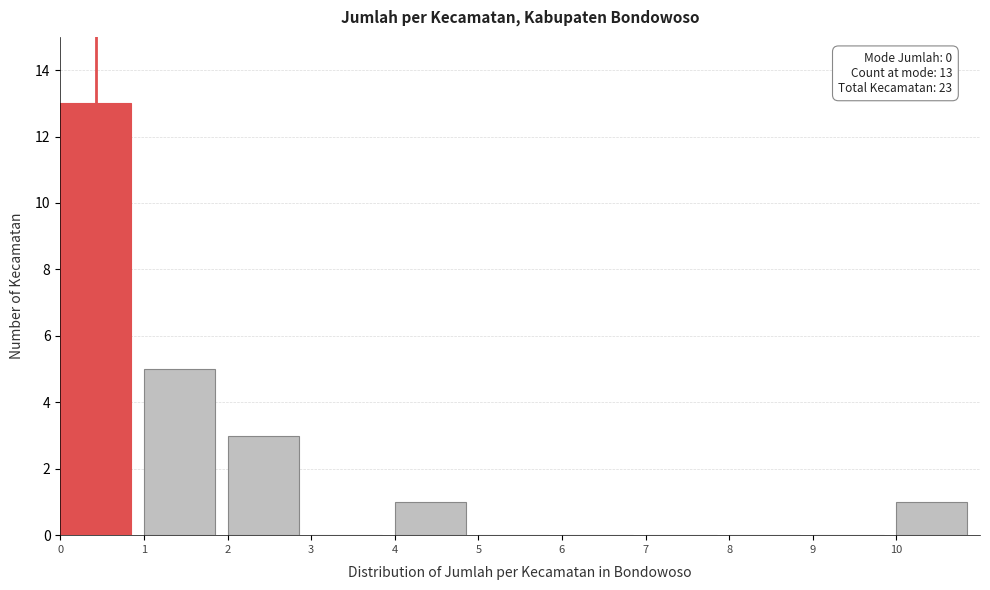

Which range on the x-axis has the tallest bar?

0 to 1